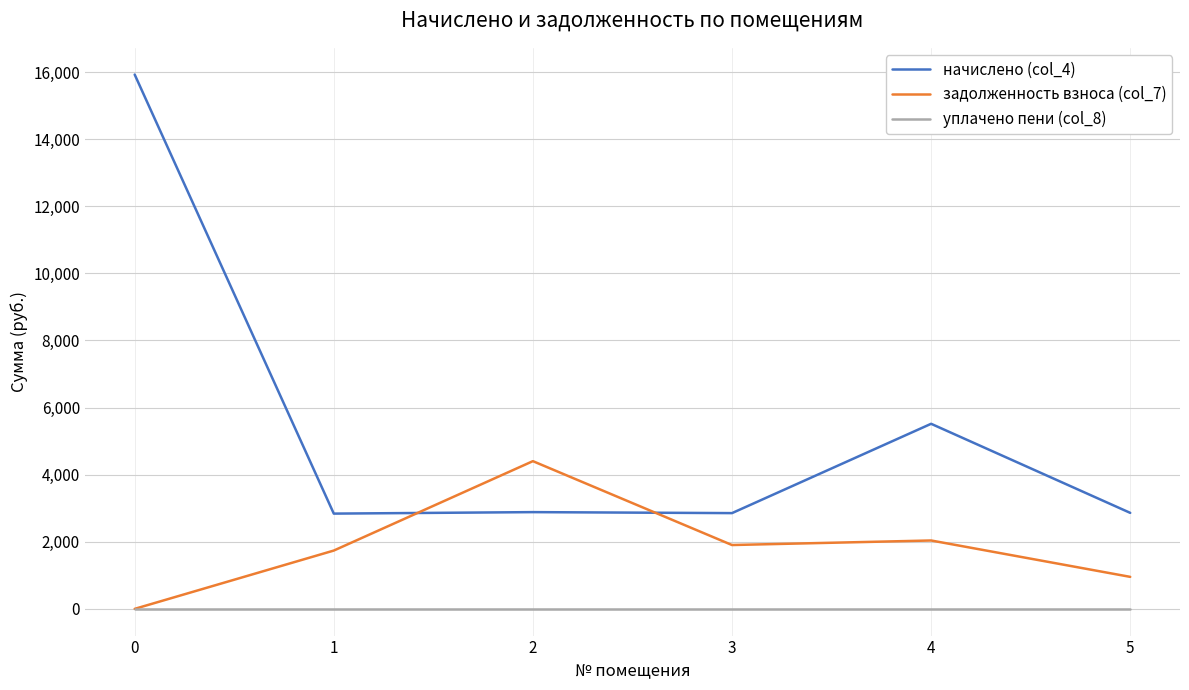

The value of уплачено пени (col_8) at 4 is 0.0. True or false?

True